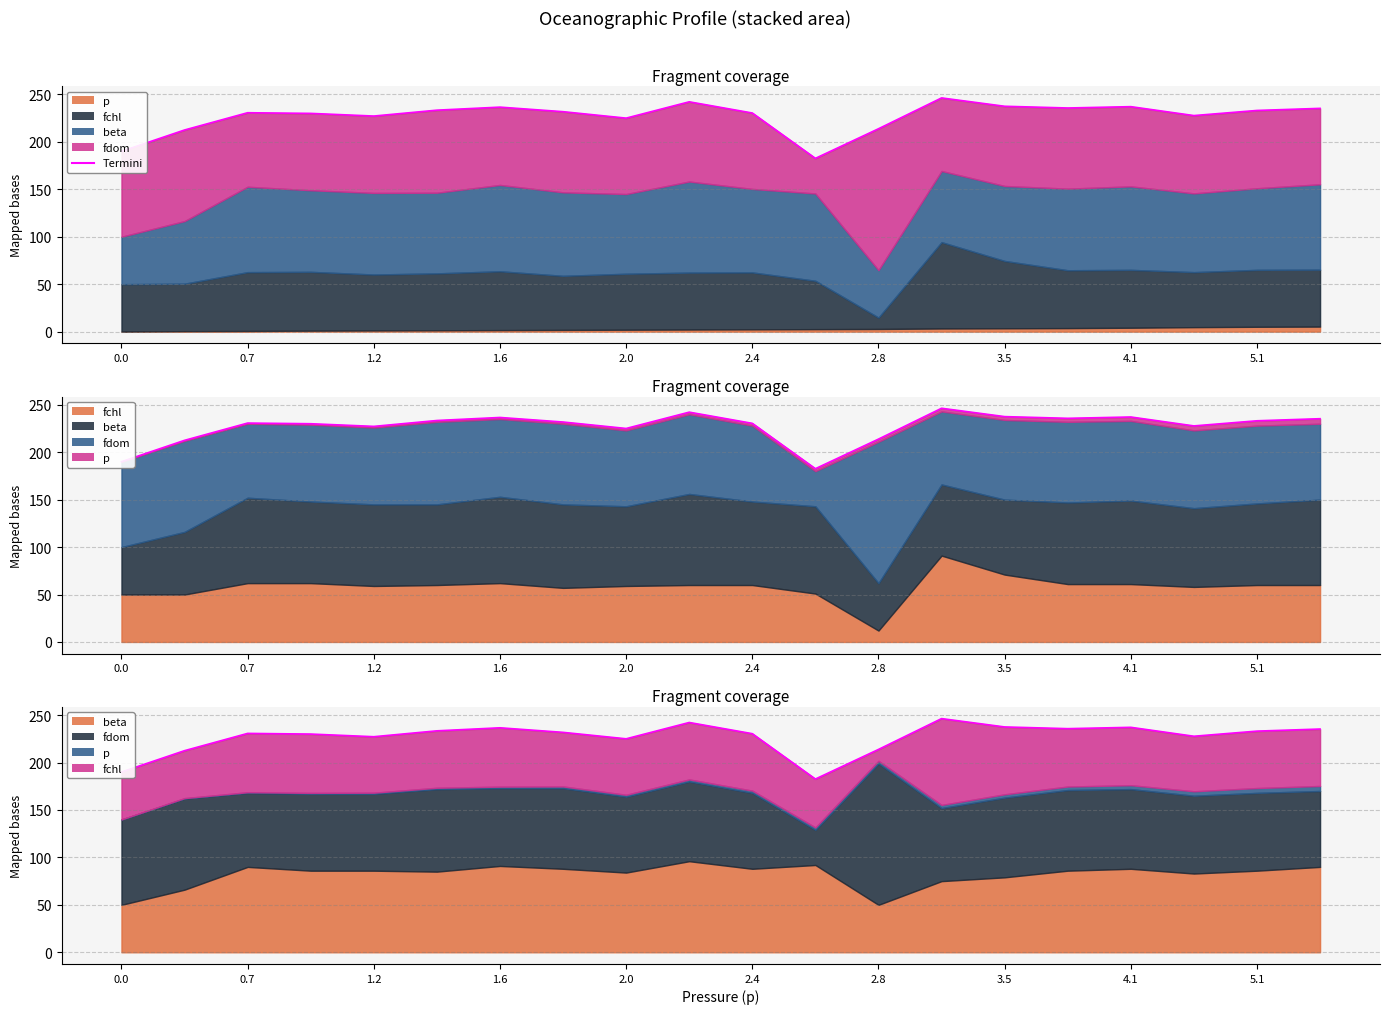

Rank the categories by value from highest to lowest.

13, 5.1, 14, 16, 2.8, 15, 19, 2.4, 18, 3.5, 1.2, 10, 1.6, 17, 2.0, 4.1, 12, 0.7, 0.0, 11